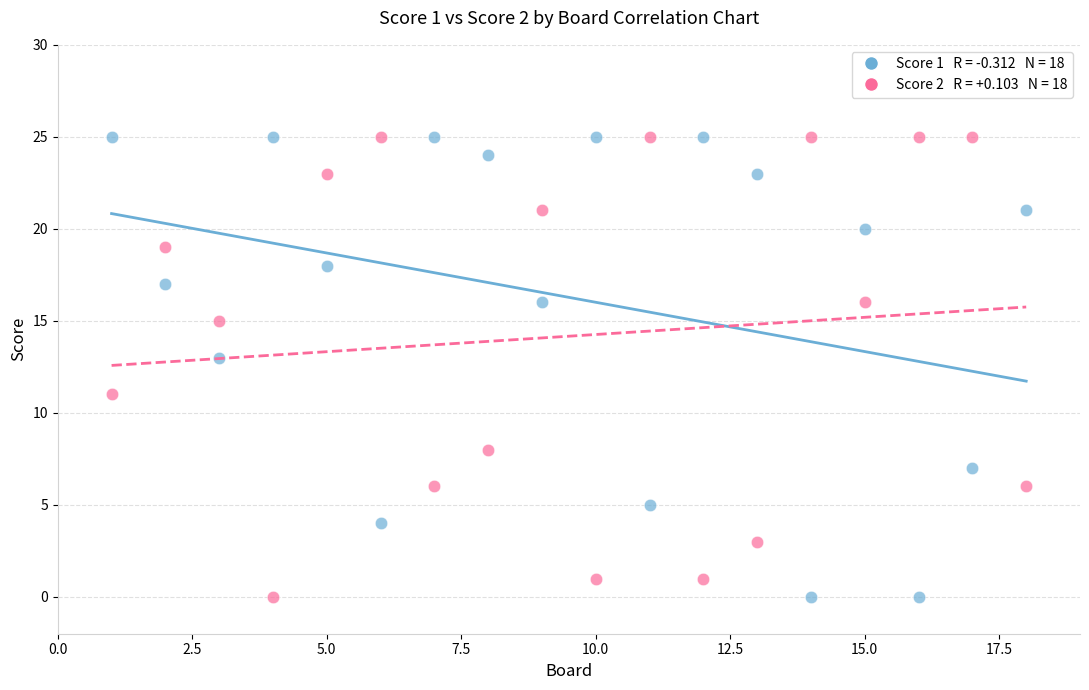

Across all data points, what is the range of Y values (max minus min)?

25